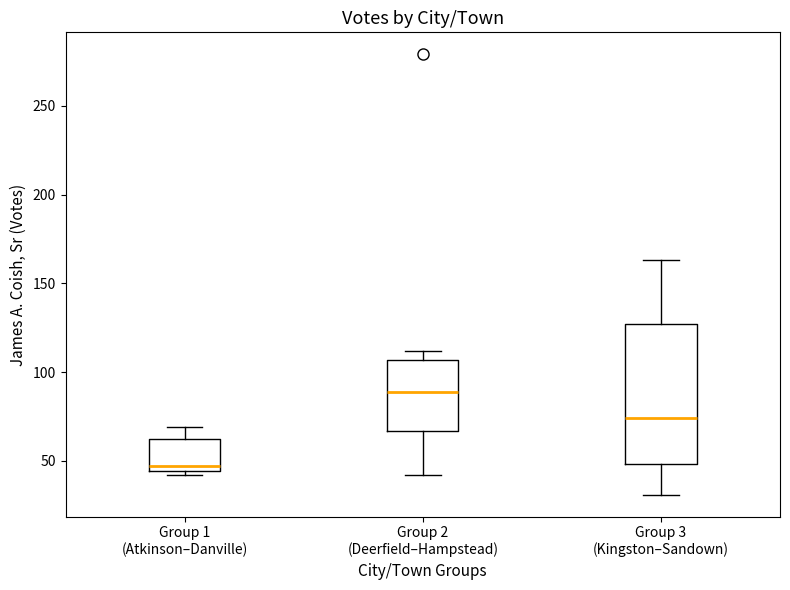

Where does the upper whisker of the box for Group 2 (Deerfield–Hampstead) end on the y-axis? The values are not printed on the chart, so give them approximately, as read against the axis.

110